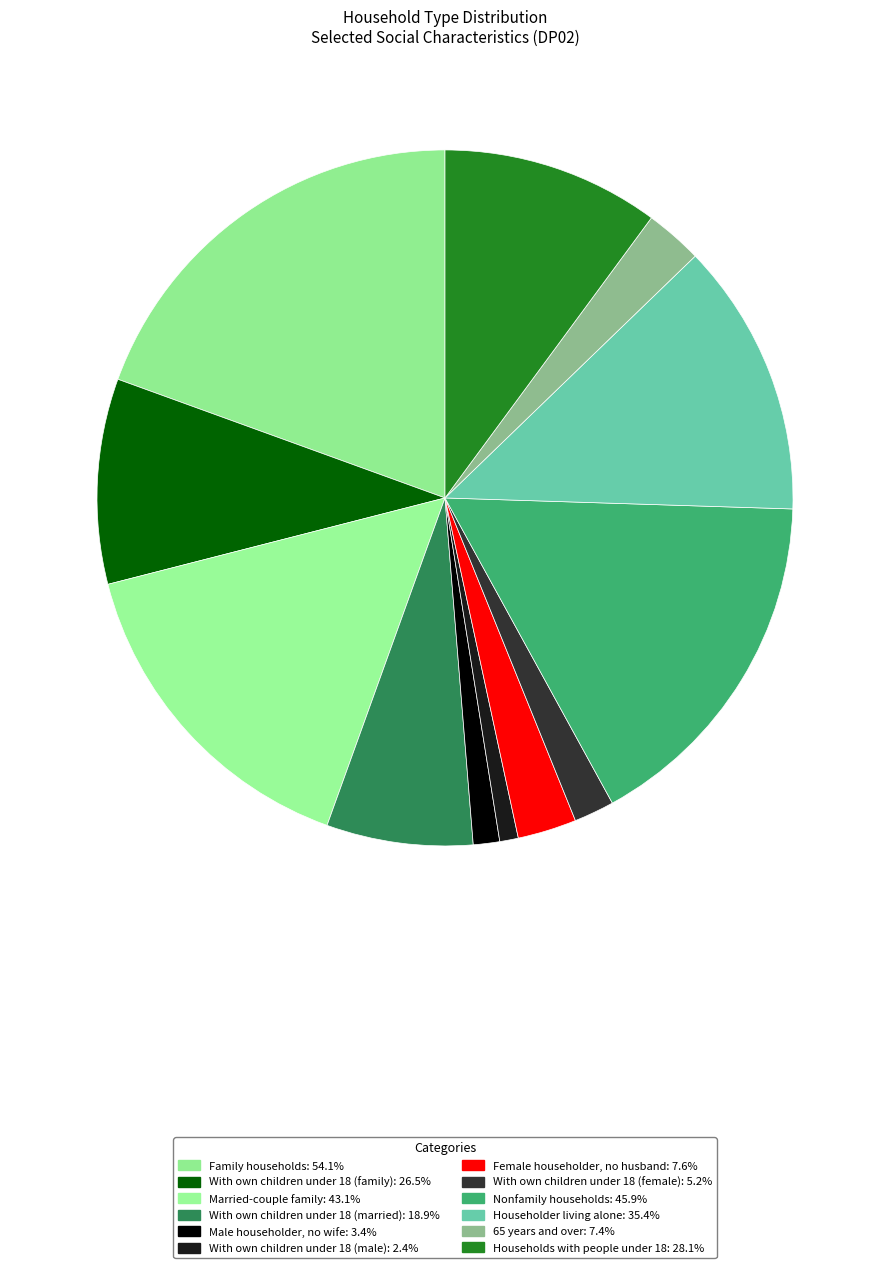

What is the ratio of the value at Nonfamily households to the value at Female householder, no husband?

6.0